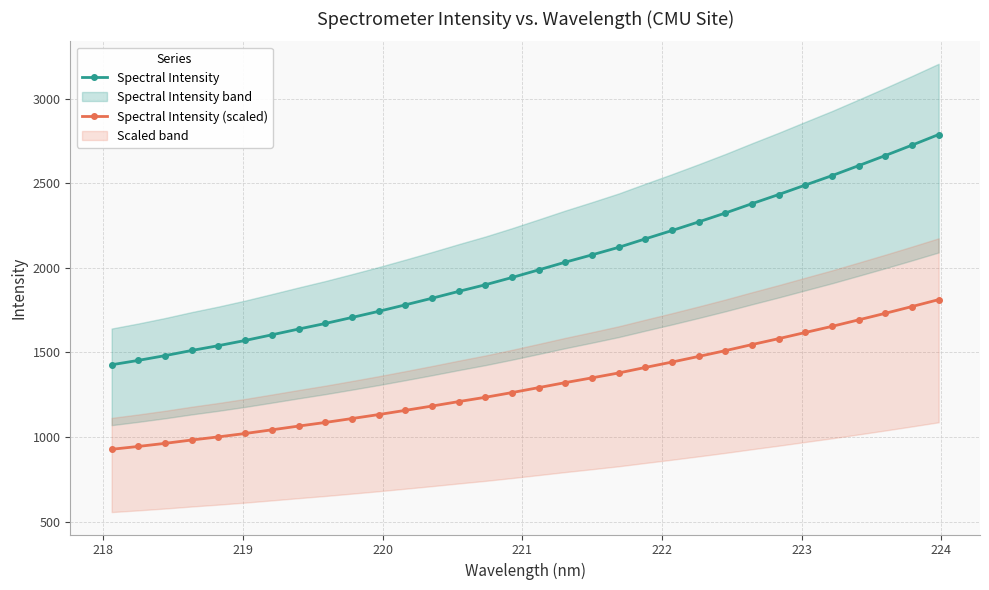

True or false: Spectral Intensity and Spectral Intensity (scaled) intersect in this chart.

False